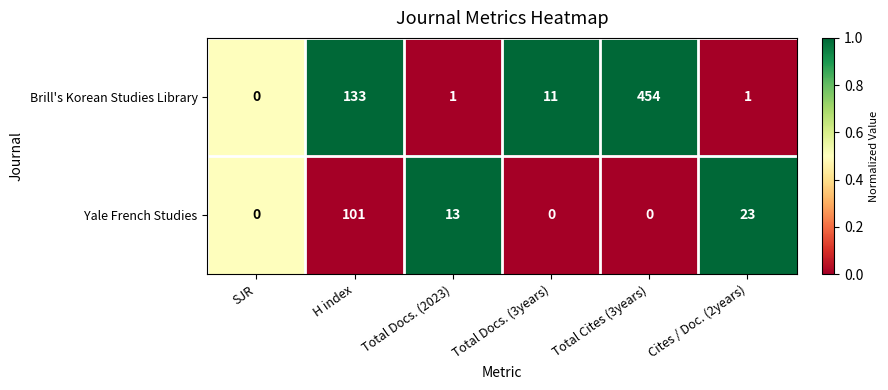

What is the total value across all series at Total Docs. (3years)?

11